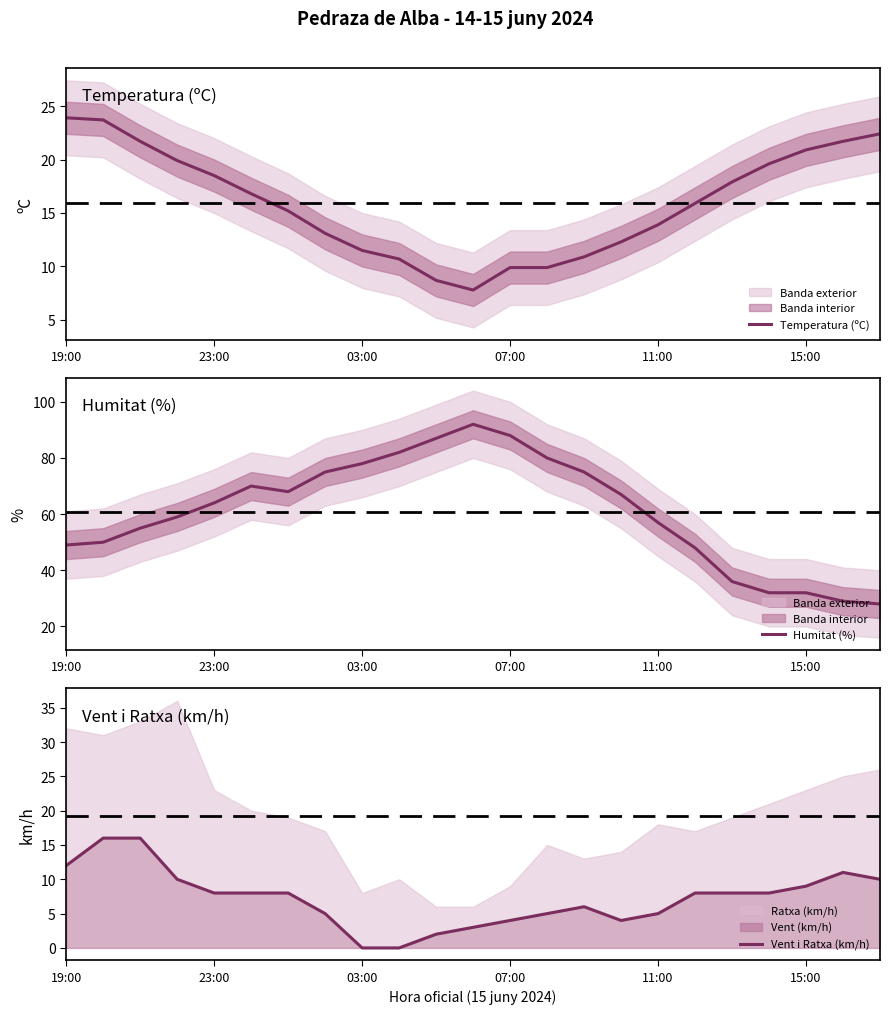

Rank the series by their maximum value, from highest to lowest.

Humitat (%), Temperatura (ºC), Vent i Ratxa (km/h)